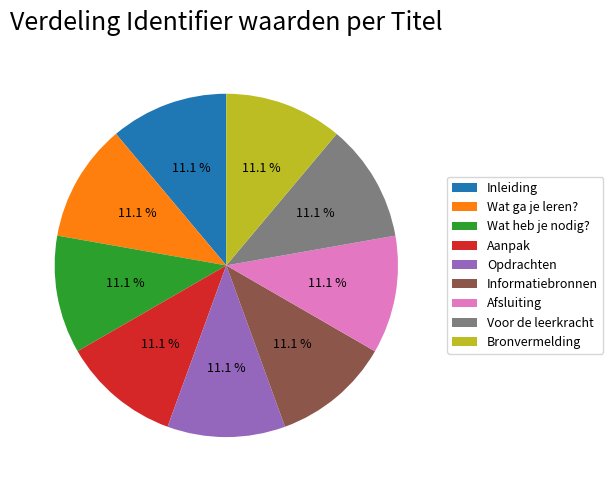

How much of the chart is everything except Voor de leerkracht?

88.9%